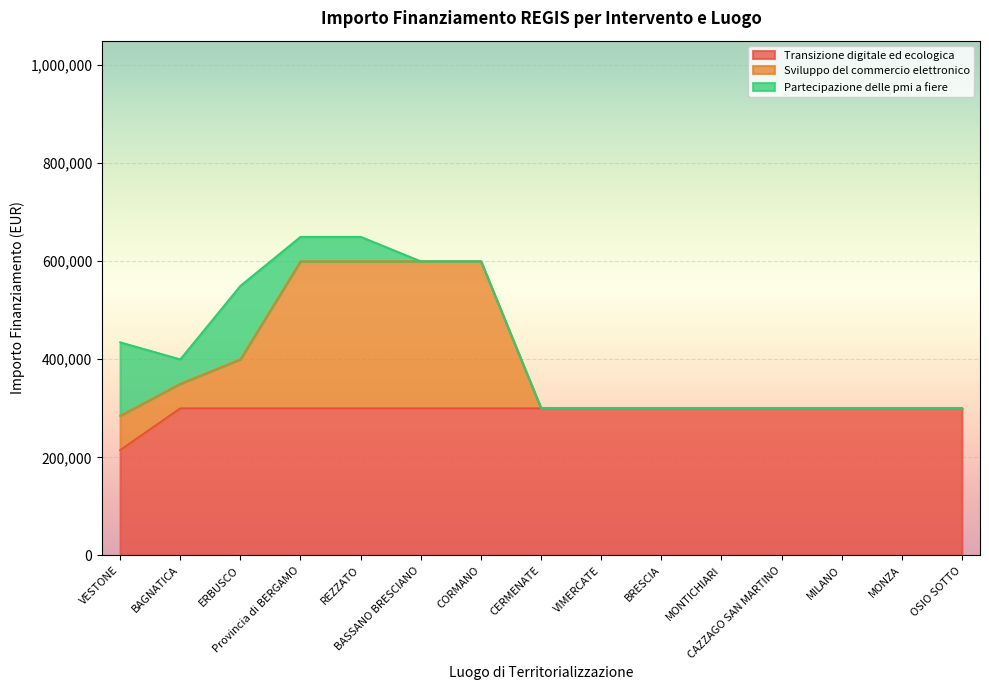

Between MILANO and MONZA, which series saw the biggest shift?

Transizione digitale ed ecologica